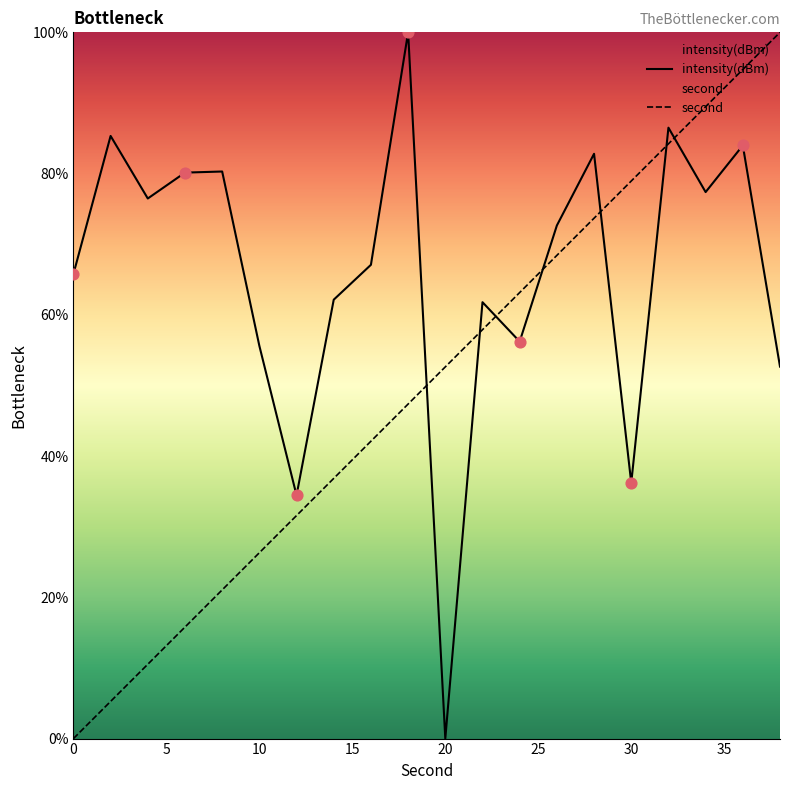

Which series contains the lowest Y value?

second